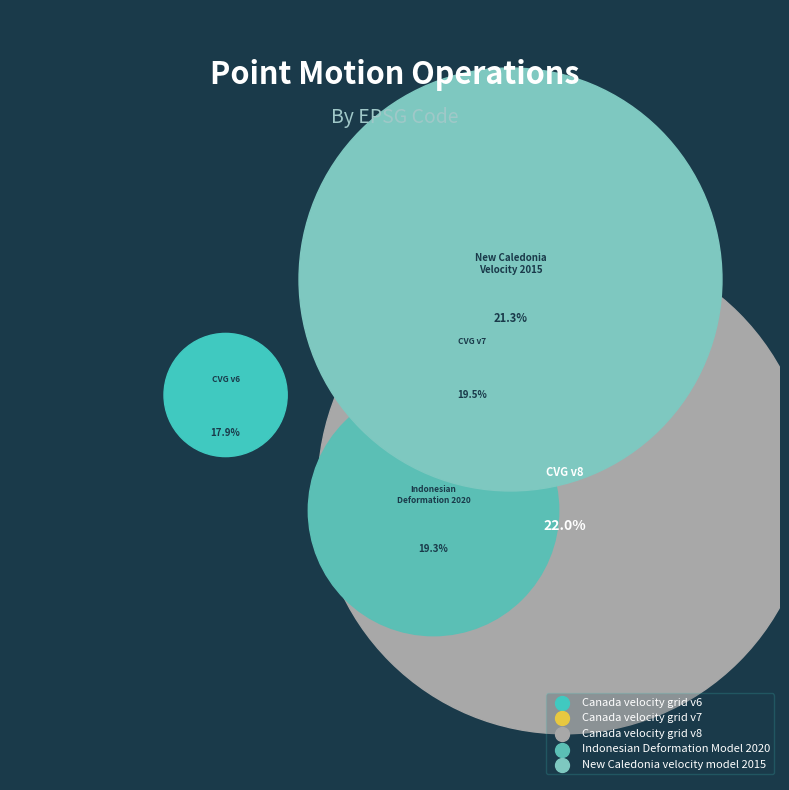

The Indonesian Deformation Model 2020 slice represents 26% of the pie. True or false?

False